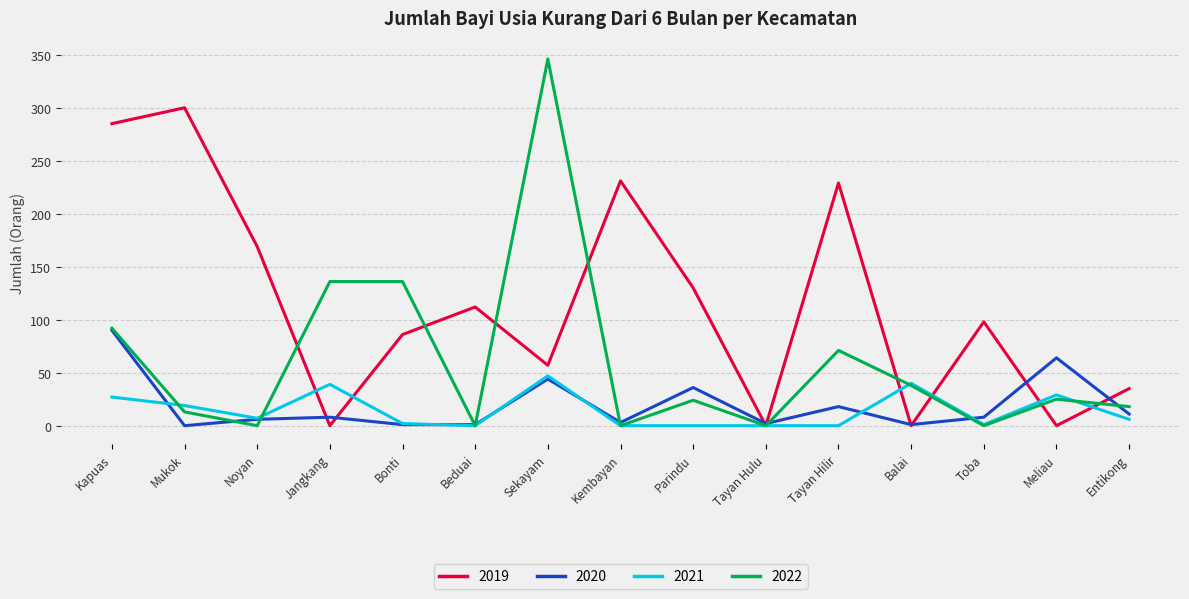

Is it true that 2020 equals 135 at Kapuas?

False